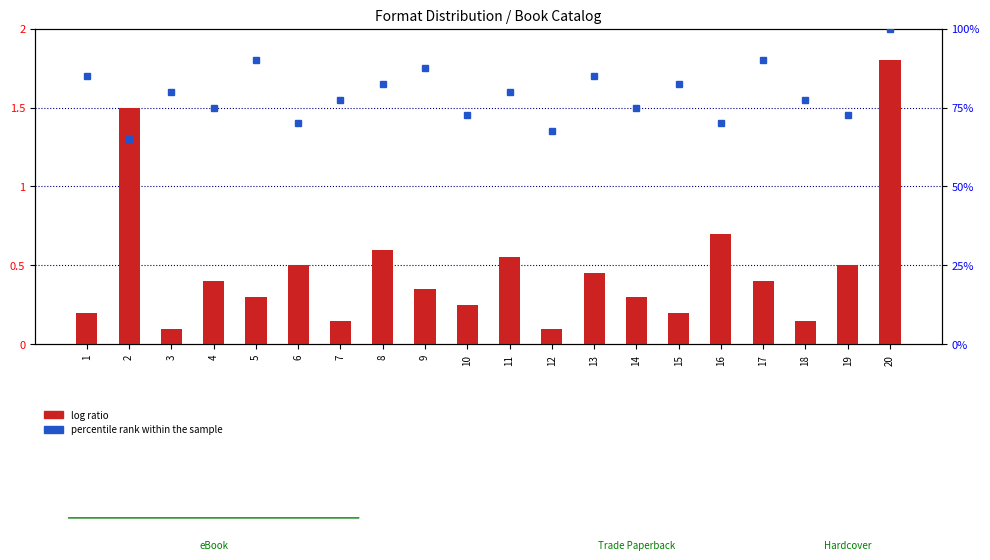

Where is log ratio nearest to the value 0?

3